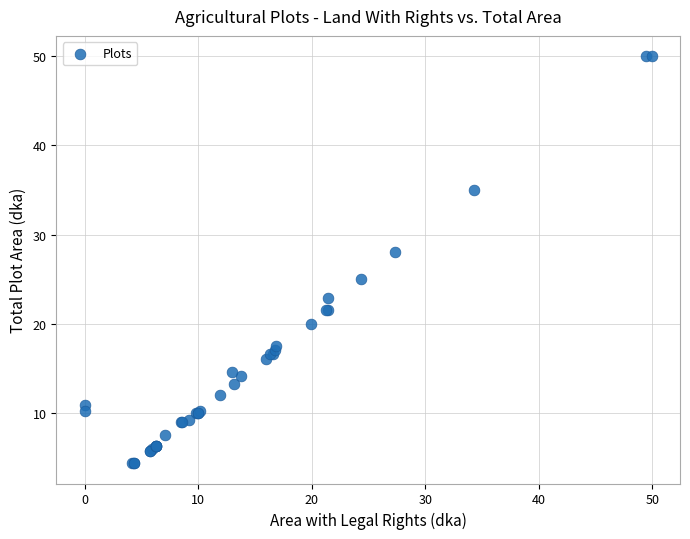

What Y value in the scatter plot is closest to 27?

28.0